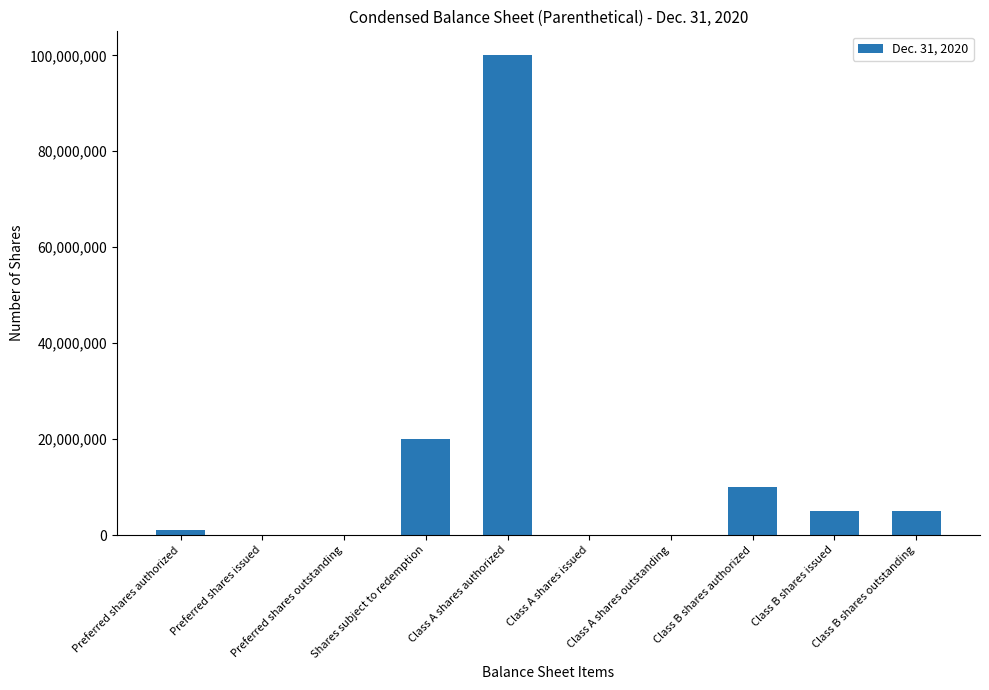

True or false: the data shows 0 at Preferred shares issued.

True